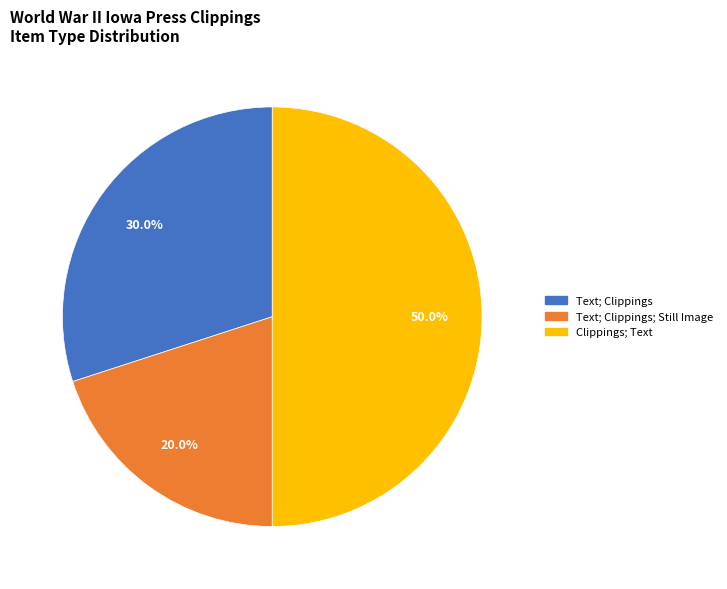

Count the number of slices in the pie.

3